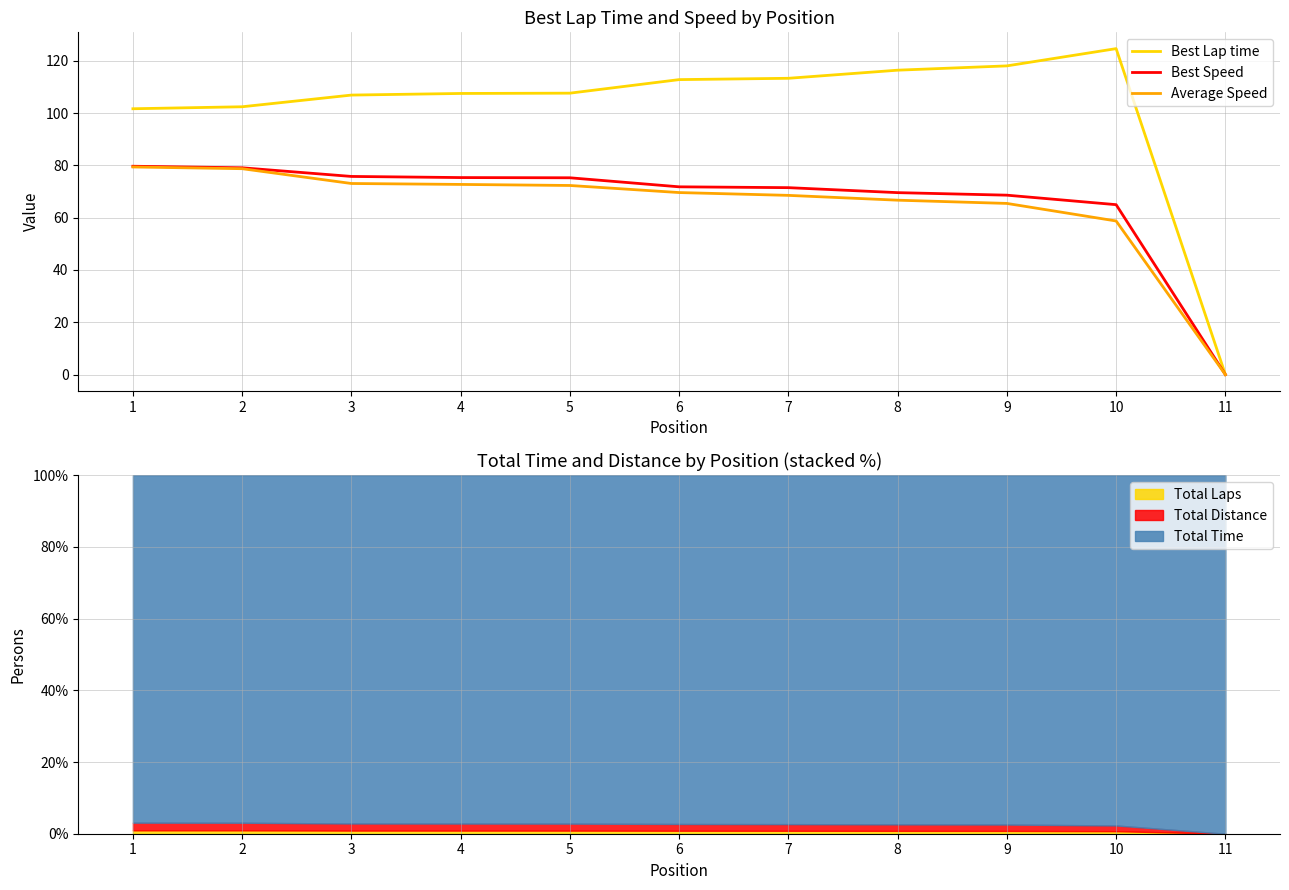

How many values in the Average Speed series exceed 69?

6